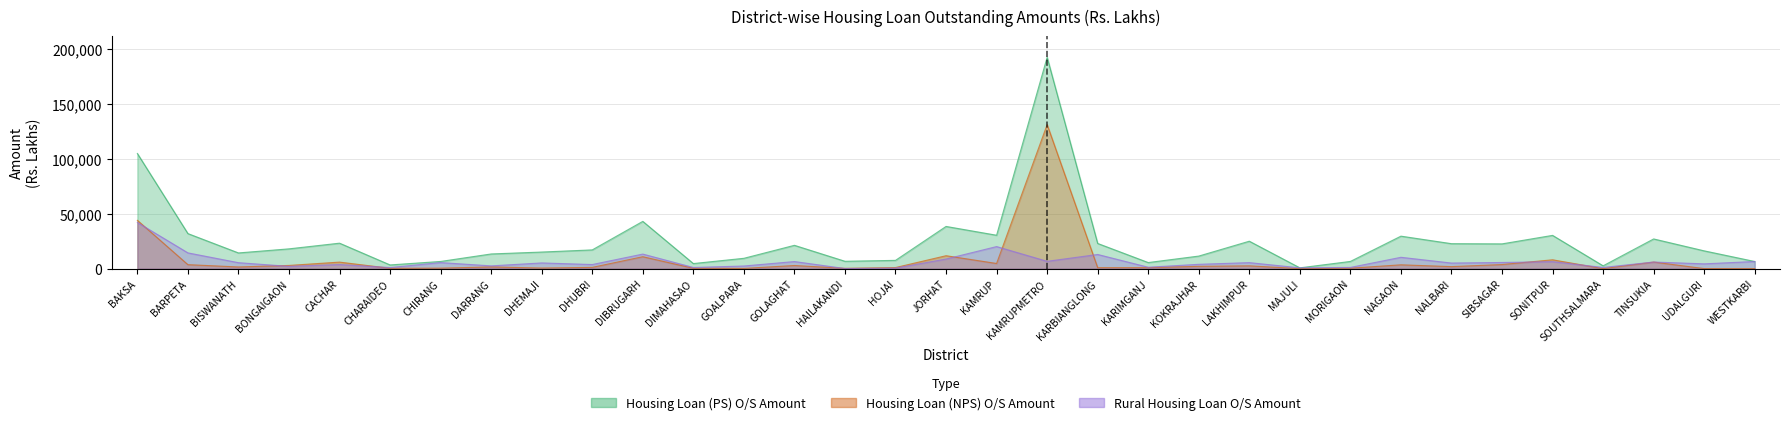

At which label is Housing Loan (NPS) O/S Amount closest to 65669?

BAKSA